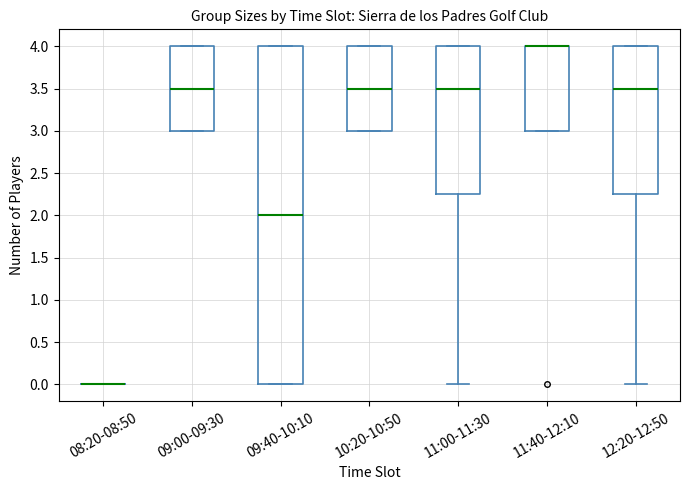

Reading left to right, read every box against the y-axis: the position of its median line, the range the box covers, and the ends of its whiskers. The values are not printed on the chart, so give them approximately, as read against the axis.

08:20-08:50: box collapsed to a line at 0.00, whiskers 0.00 to 0.00
09:00-09:30: median 3.50, box 3.00 to 4.00, whiskers 3.00 to 4.00
09:40-10:10: median 2.00, box 0.00 to 4.00, whiskers 0.00 to 4.00
10:20-10:50: median 3.50, box 3.00 to 4.00, whiskers 3.00 to 4.00
11:00-11:30: median 3.50, box 2.25 to 4.00, whiskers 0.00 to 4.00
11:40-12:10: median 4.00 (drawn on the box's upper edge), box 3.00 to 4.00, whiskers 3.00 to 4.00
12:20-12:50: median 3.50, box 2.25 to 4.00, whiskers 0.00 to 4.00